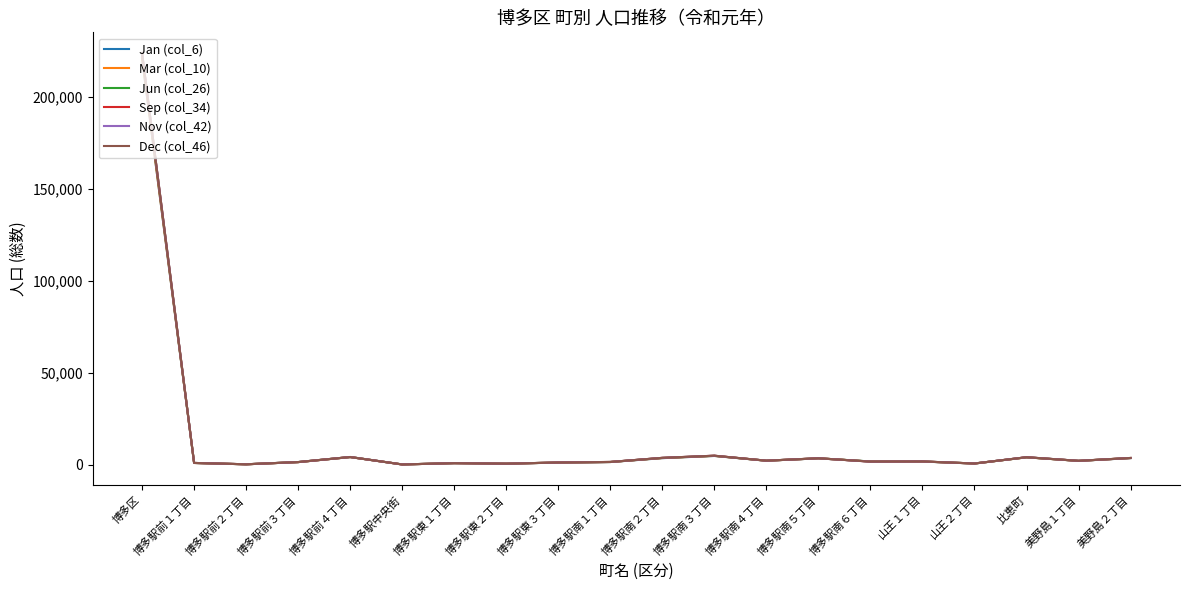

Which series has the largest range (max minus min)?

Dec (col_46)